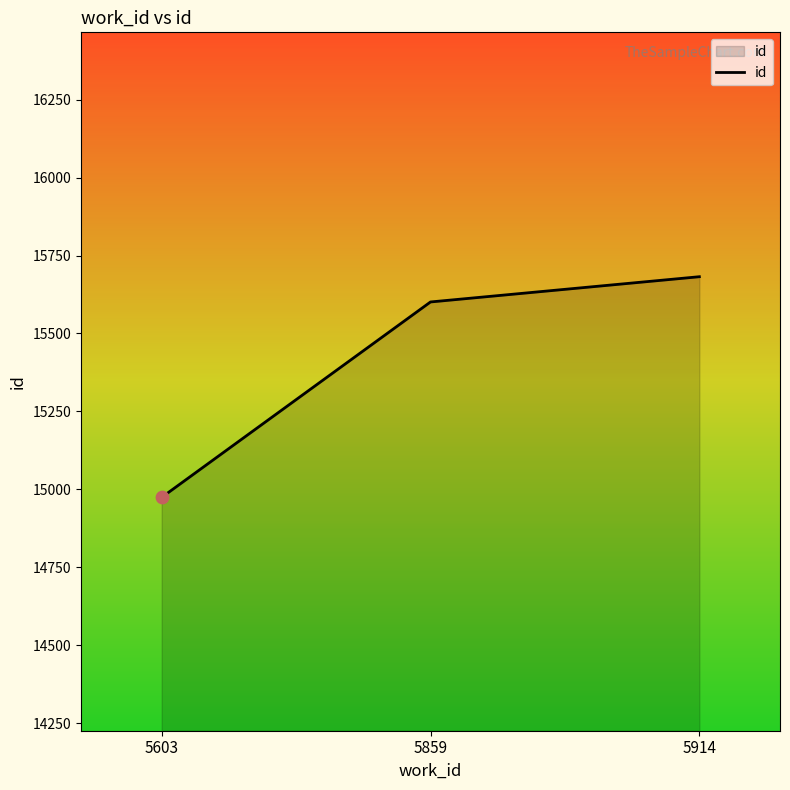

Approximately how many times larger is the value at 5914 compared to 5859?

1.0